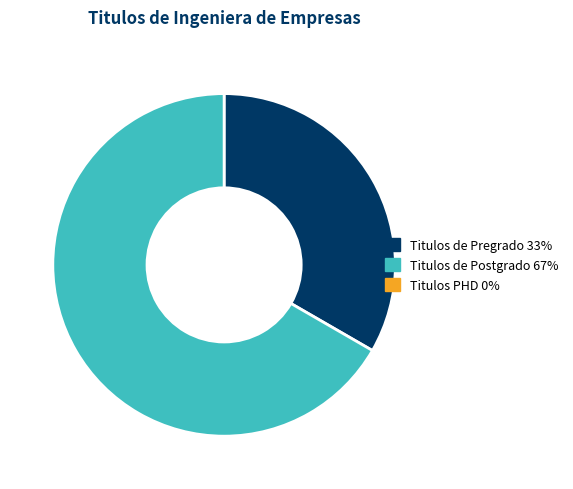

Is there any slice that represents more than half of the pie?

Yes